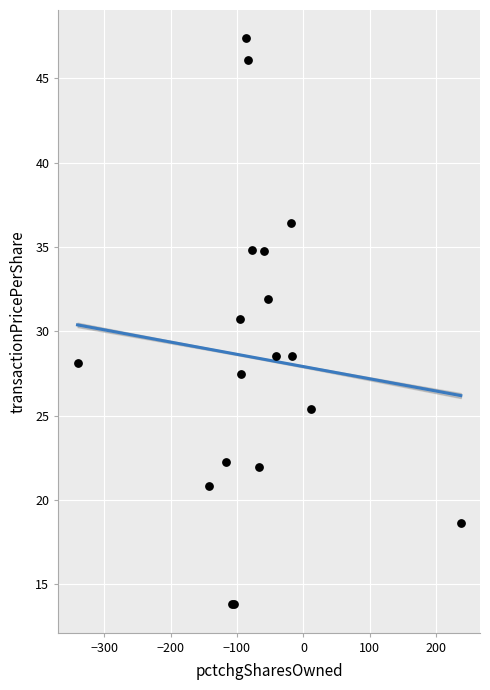

What Y value in the scatter plot is closest to 30?

30.7